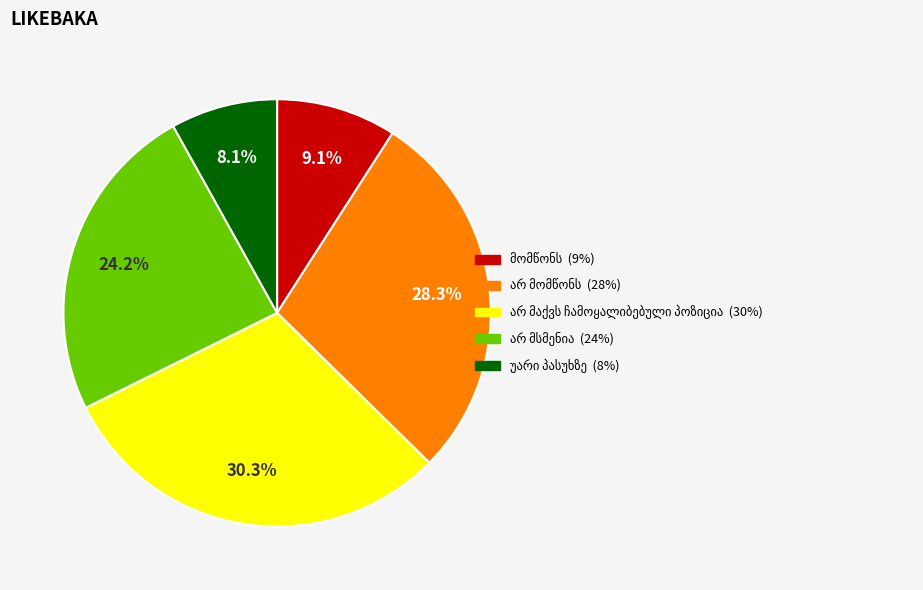

Does any single category account for the majority?

No